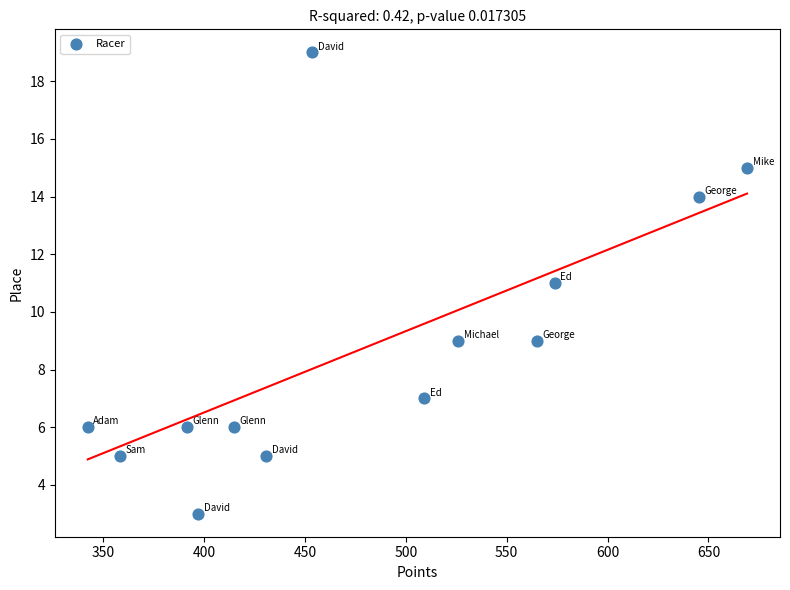

What is the range of Y values (max minus min)?

16